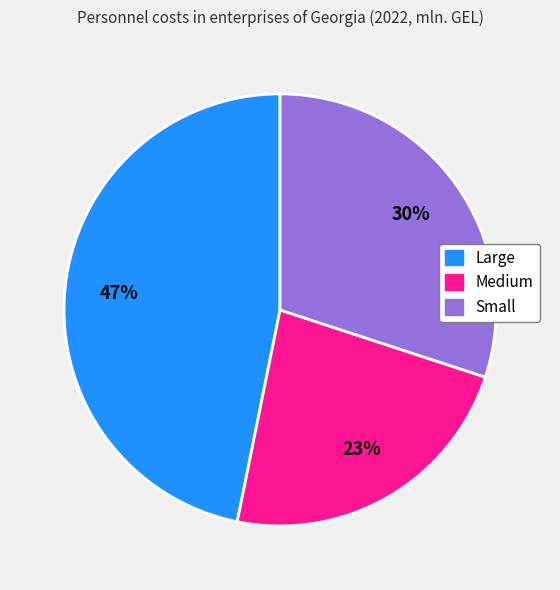

To the nearest percent, what is the difference between the largest and smallest slice percentages?

24%